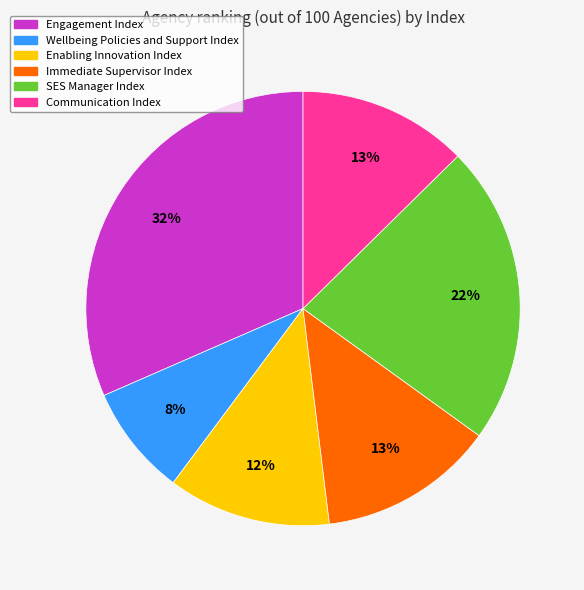

To the nearest percent, what portion does Engagement Index represent?

32%